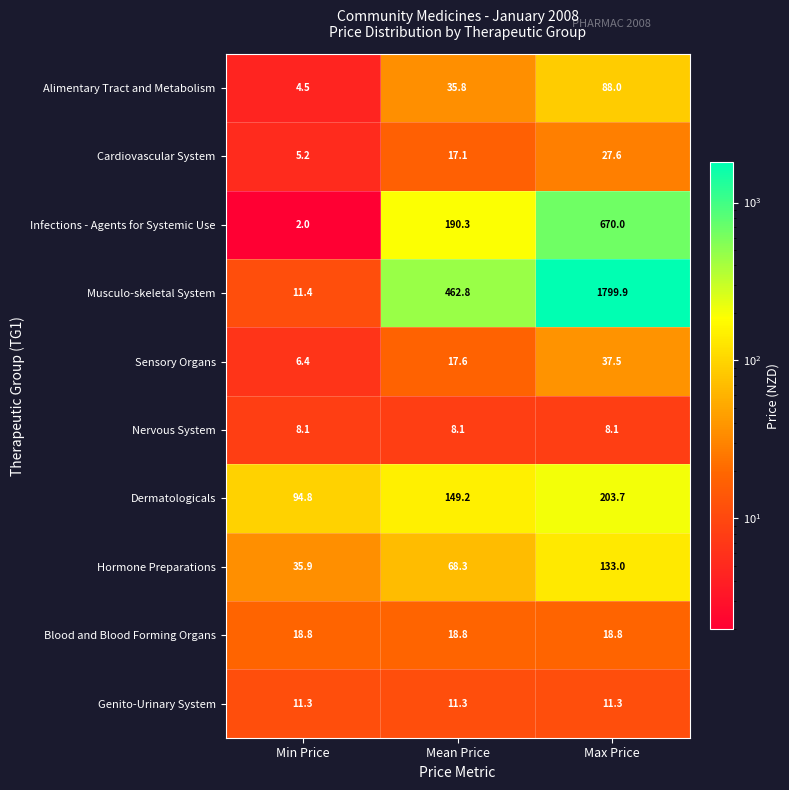

Count the number of categories in the chart.

3